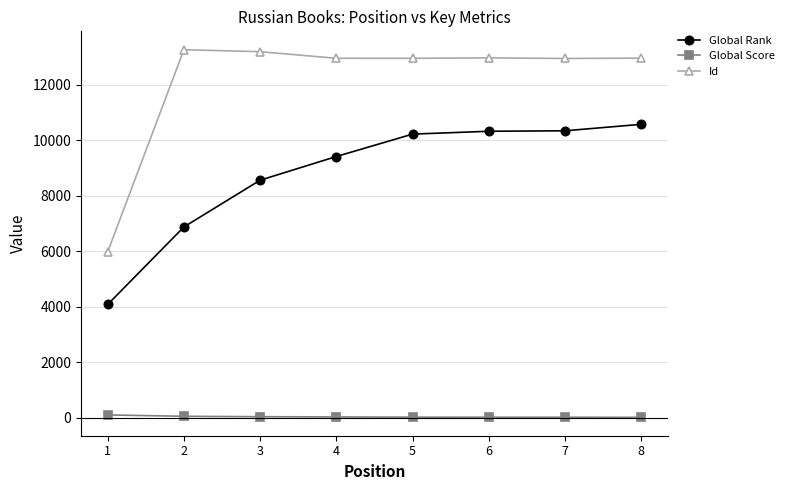

At 2, list the series in order from smallest to largest.

Global Score, Global Rank, Id